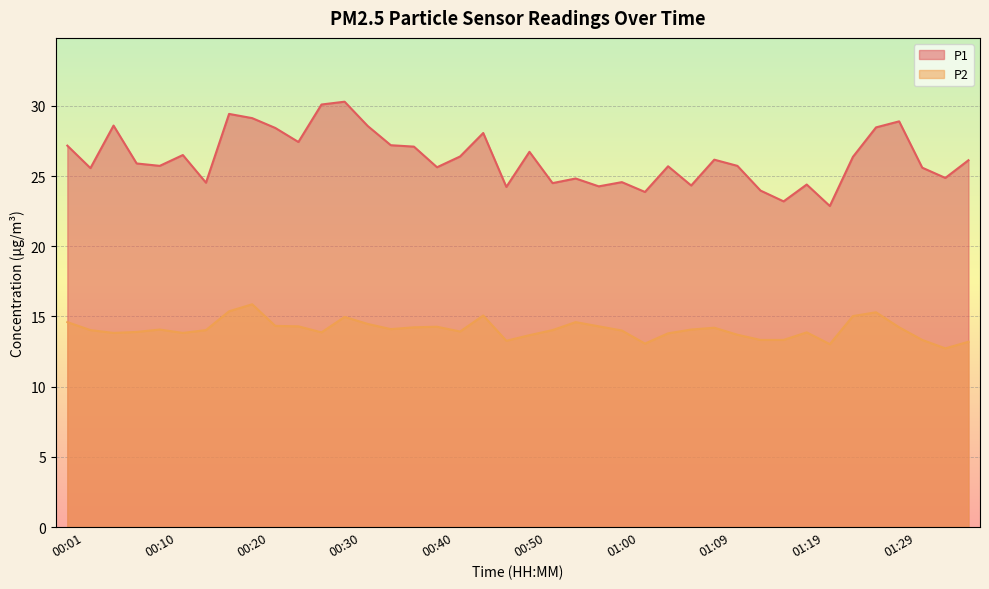

Where is the first local minimum for P1?

00:03